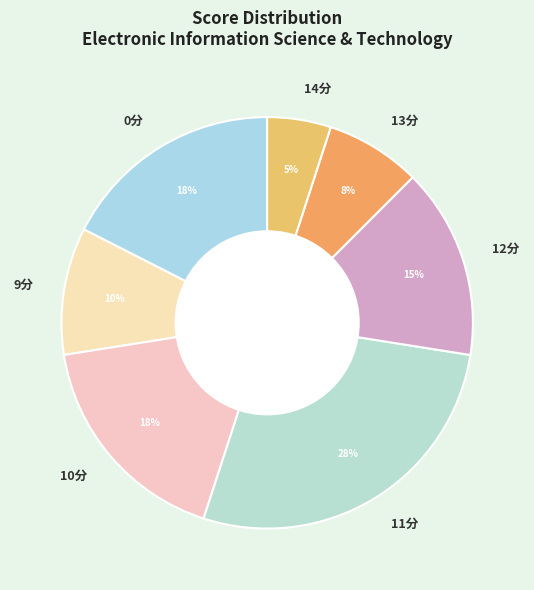

Does 12分 represent more than half of the total?

No